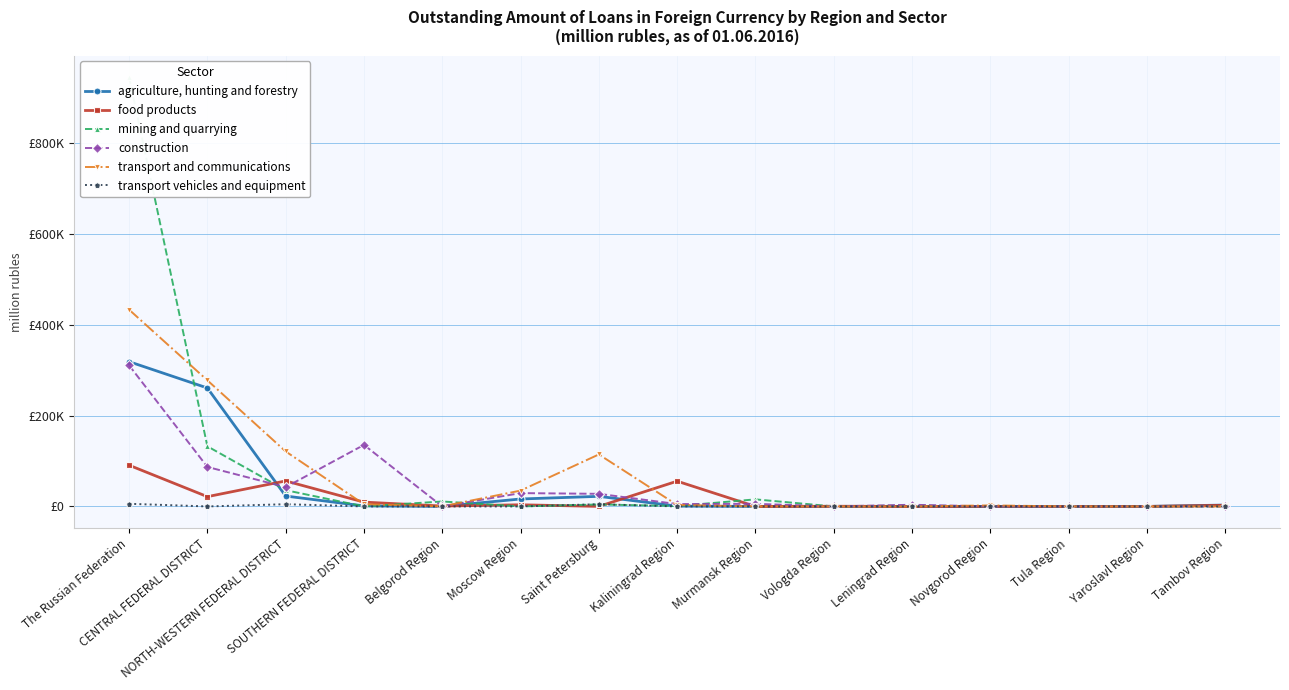

Where does the agriculture, hunting and forestry series first go above 688?

The Russian Federation